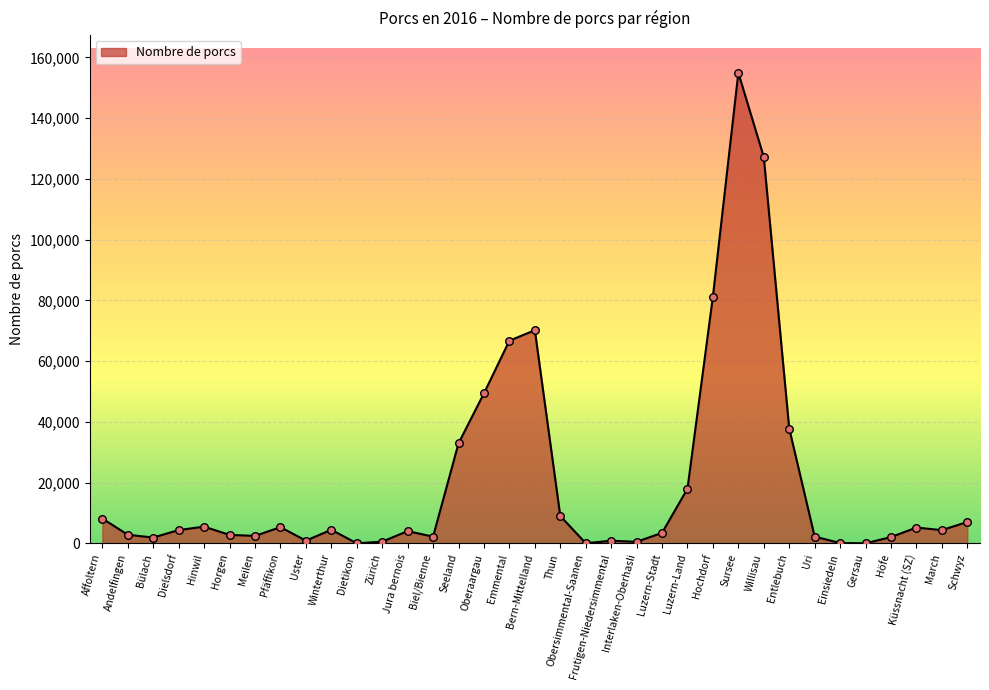

What is the change in value from Willisau to Schwyz?

-120179